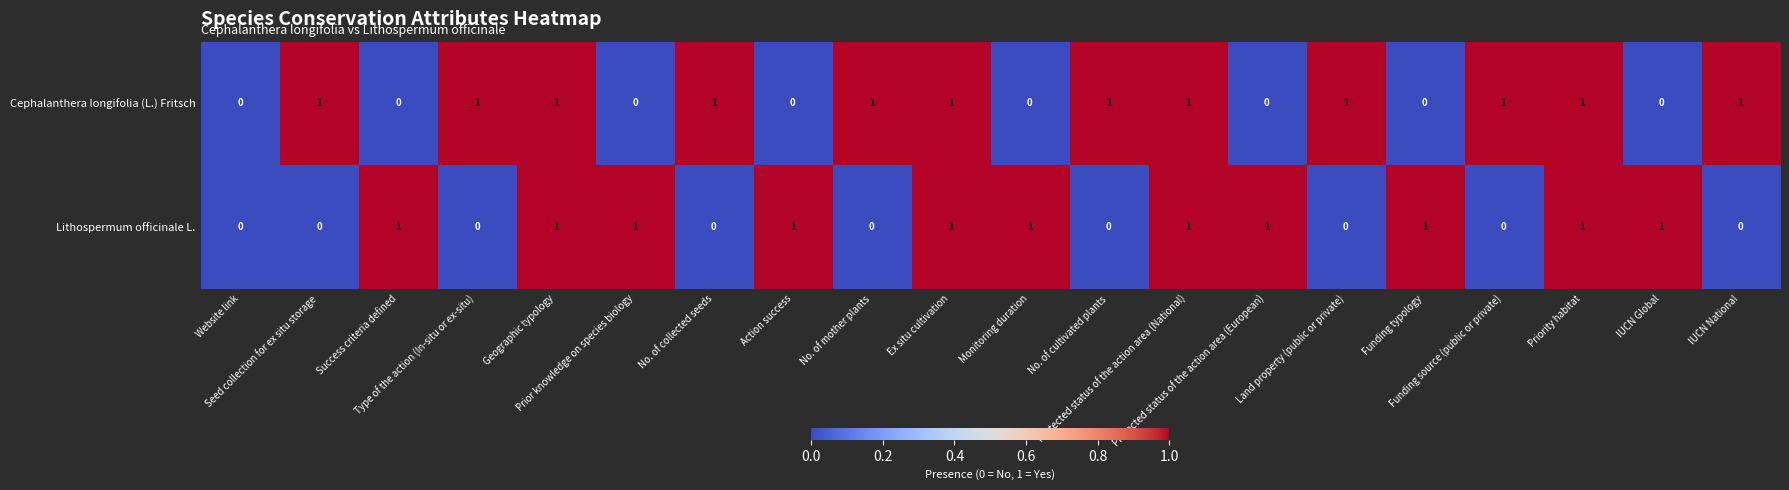

Which series has the largest total across all categories?

Cephalanthera longifolia (L.) Fritsch